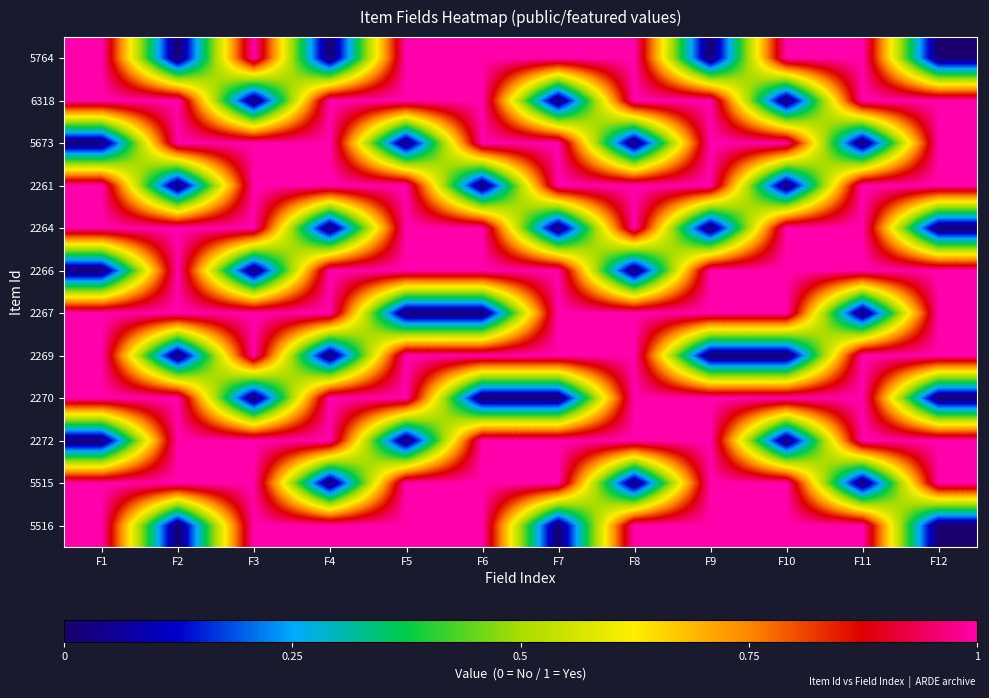

Between F12 and F4, which is larger?

F12